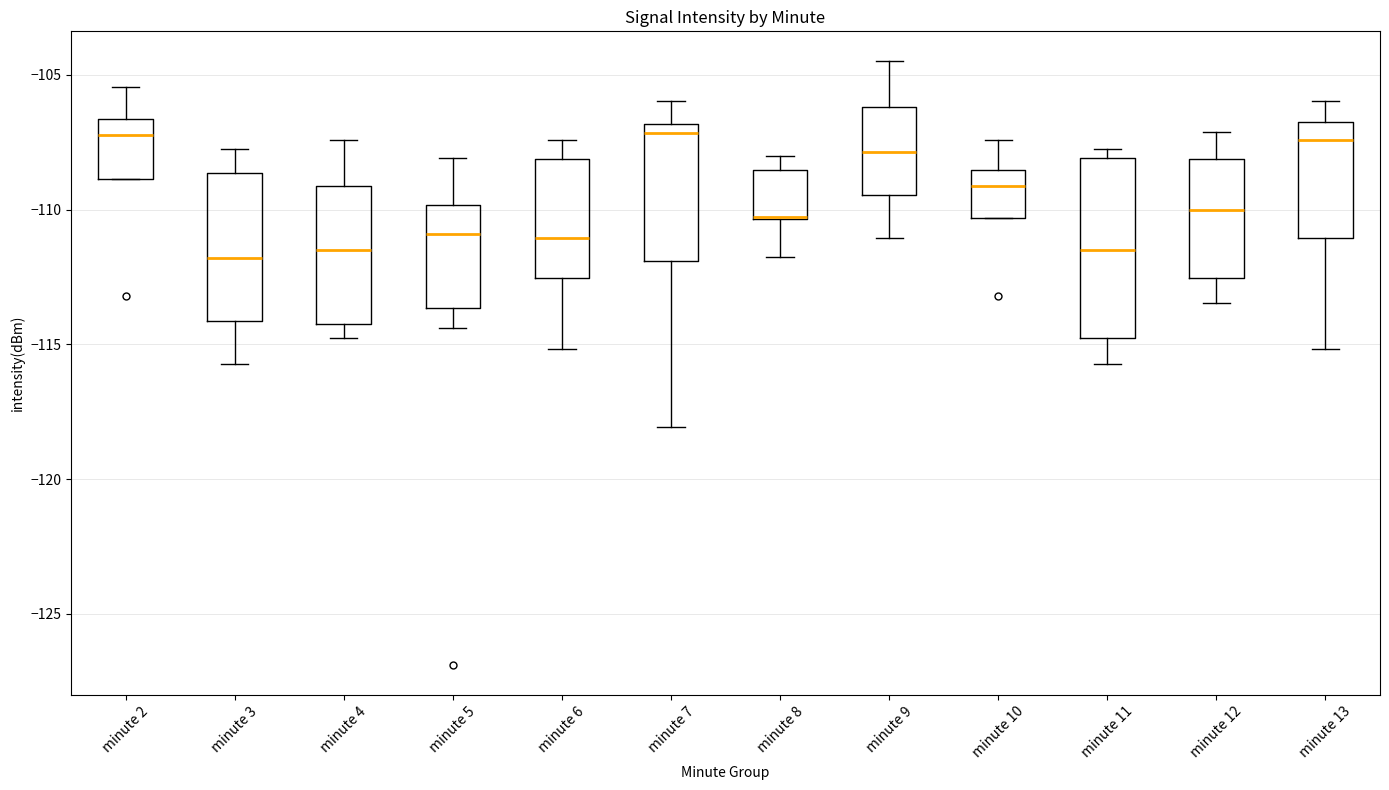

Reading left to right, read every box against the y-axis: the position of its median line, the range the box covers, and the ends of its whiskers. The values are not printed on the chart, so give them approximately, as read against the axis.

minute 2: median -107.0, box -109.0 to -106.5, whiskers -109.0 to -105.5
minute 3: median -112.0, box -114.0 to -108.5, whiskers -115.5 to -108.0
minute 4: median -111.5, box -114.0 to -109.0, whiskers -115.0 to -107.5
minute 5: median -111.0, box -113.5 to -110.0, whiskers -114.5 to -108.0
minute 6: median -111.0, box -112.5 to -108.0, whiskers -115.0 to -107.5
minute 7: median -107.0 (just below the box's upper edge), box -112.0 to -107.0, whiskers -118.0 to -106.0
minute 8: median -110.5 (drawn on the box's lower edge), box -110.5 to -108.5, whiskers -112.0 to -108.0
minute 9: median -108.0, box -109.5 to -106.0, whiskers -111.0 to -104.5
minute 10: median -109.0, box -110.5 to -108.5, whiskers -110.5 to -107.5
minute 11: median -111.5, box -115.0 to -108.0, whiskers -115.5 to -108.0 (just above the box's upper edge)
minute 12: median -110.0, box -112.5 to -108.0, whiskers -113.5 to -107.0
minute 13: median -107.5, box -111.0 to -106.5, whiskers -115.0 to -106.0